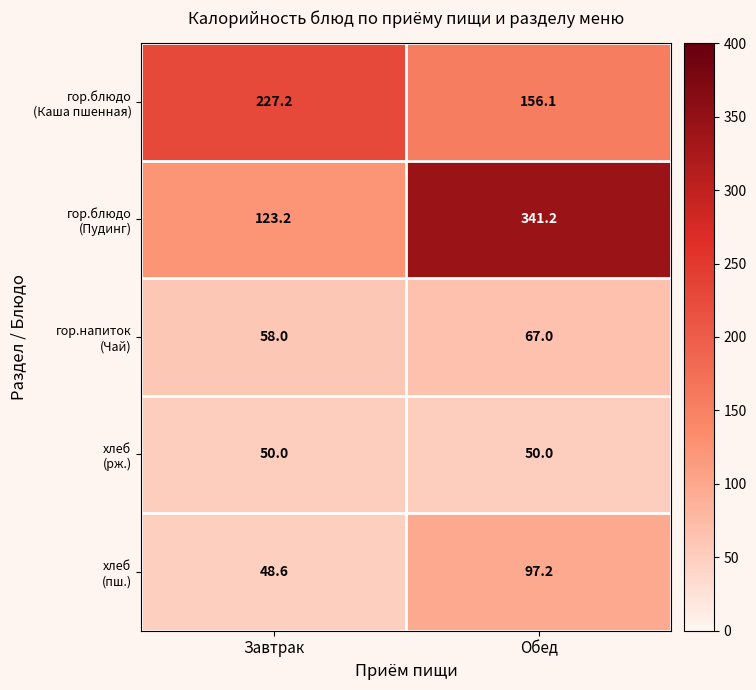

What is the total value across all series at Обед?

711.5